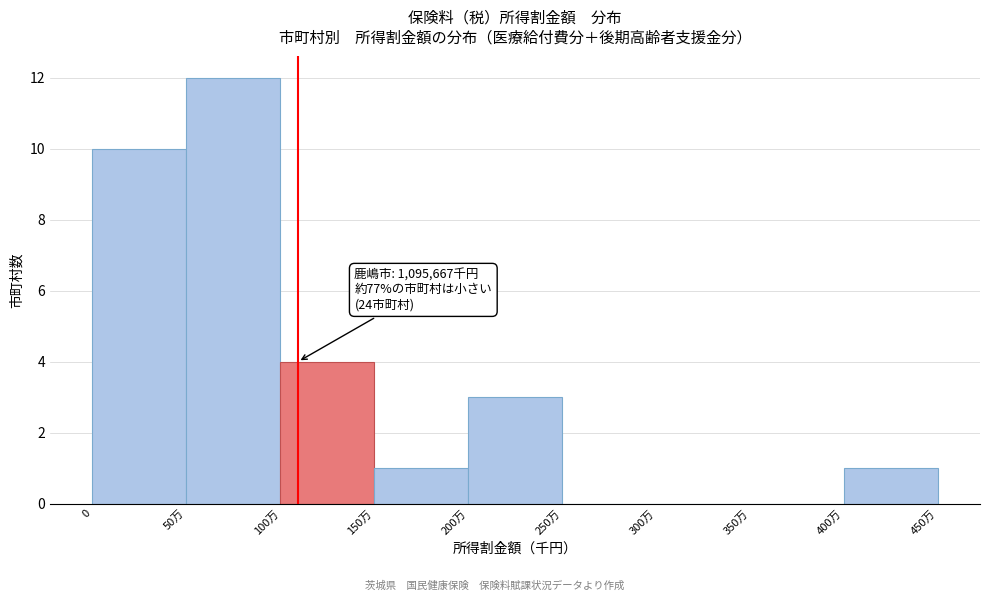

Reading left to right, transcribe all the data shown in this chart.

0=10	50万=12	100万=4	150万=1	200万=3	250万=0	300万=0	350万=0	400万=1